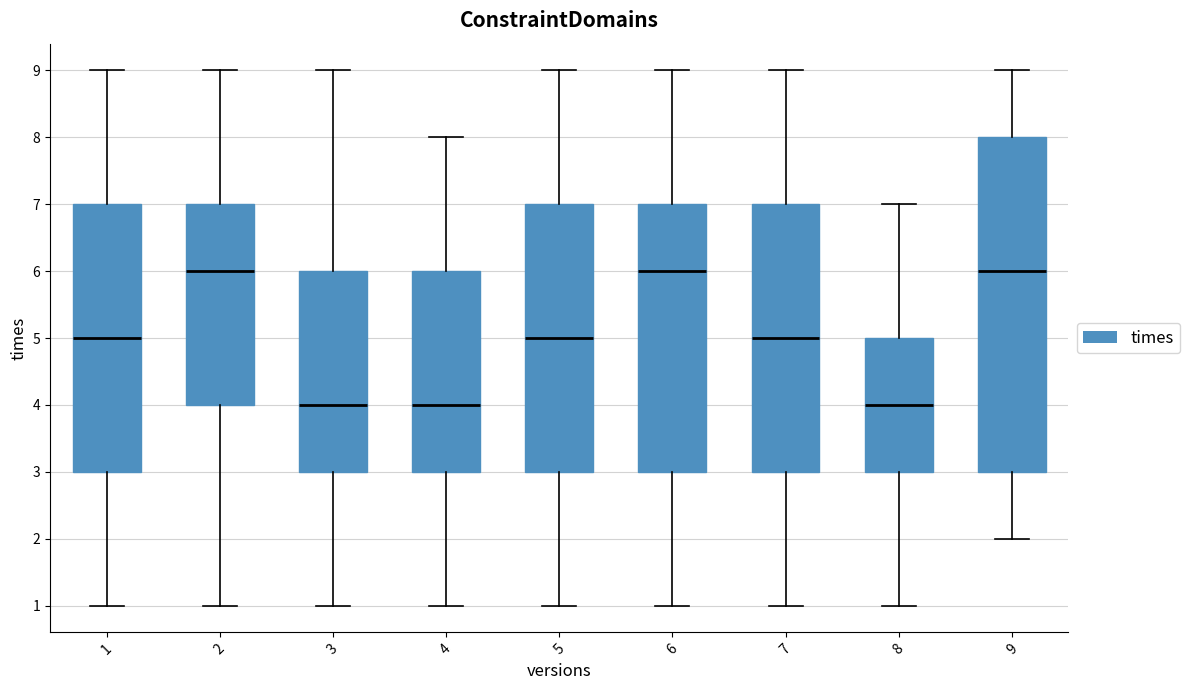

Reading left to right, transcribe this box plot: for each box, give where its median line is, the range the box spans, and where its two whiskers end, as read against the y-axis. The values are not printed on the chart, so give them approximately, as read against the axis.

1: median 5, box 3 to 7, whiskers 1 to 9
2: median 6, box 4 to 7, whiskers 1 to 9
3: median 4, box 3 to 6, whiskers 1 to 9
4: median 4, box 3 to 6, whiskers 1 to 8
5: median 5, box 3 to 7, whiskers 1 to 9
6: median 6, box 3 to 7, whiskers 1 to 9
7: median 5, box 3 to 7, whiskers 1 to 9
8: median 4, box 3 to 5, whiskers 1 to 7
9: median 6, box 3 to 8, whiskers 2 to 9